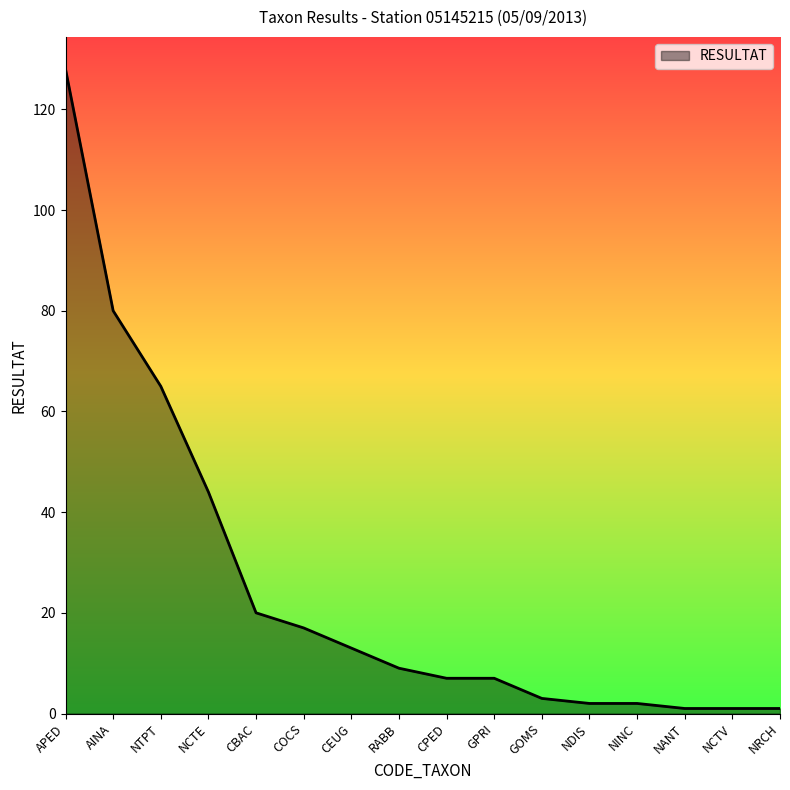

Reading left to right, what are all the values shown in this chart?

APED=128	AINA=80	NTPT=65	NCTE=44	CBAC=20	COCS=17	CEUG=13	RABB=9	CPED=7	GPRI=7	GOMS=3	NDIS=2	NINC=2	NANT=1	NCTV=1	NRCH=1